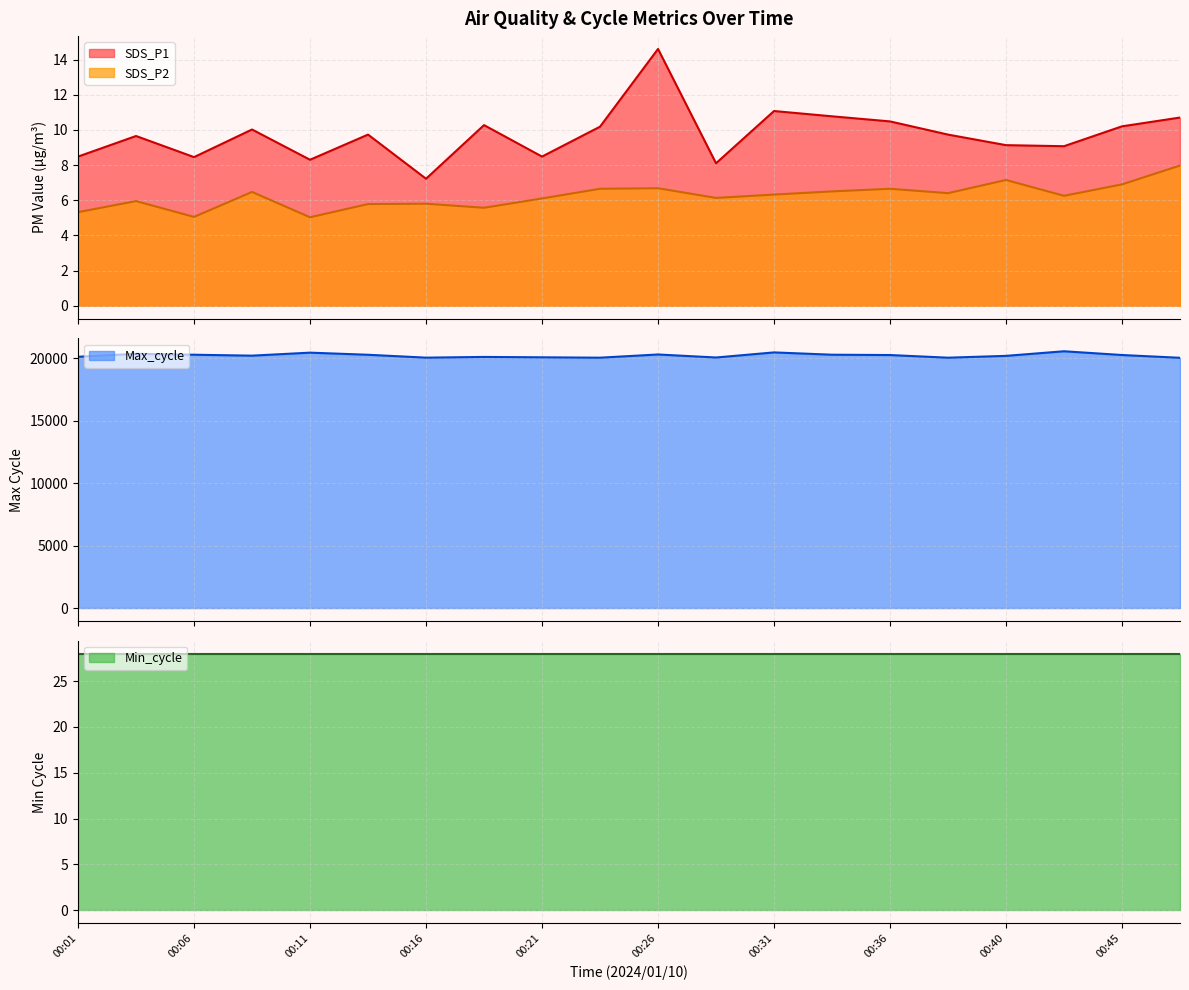

How many interior local peaks does the SDS_P1 series have?

6